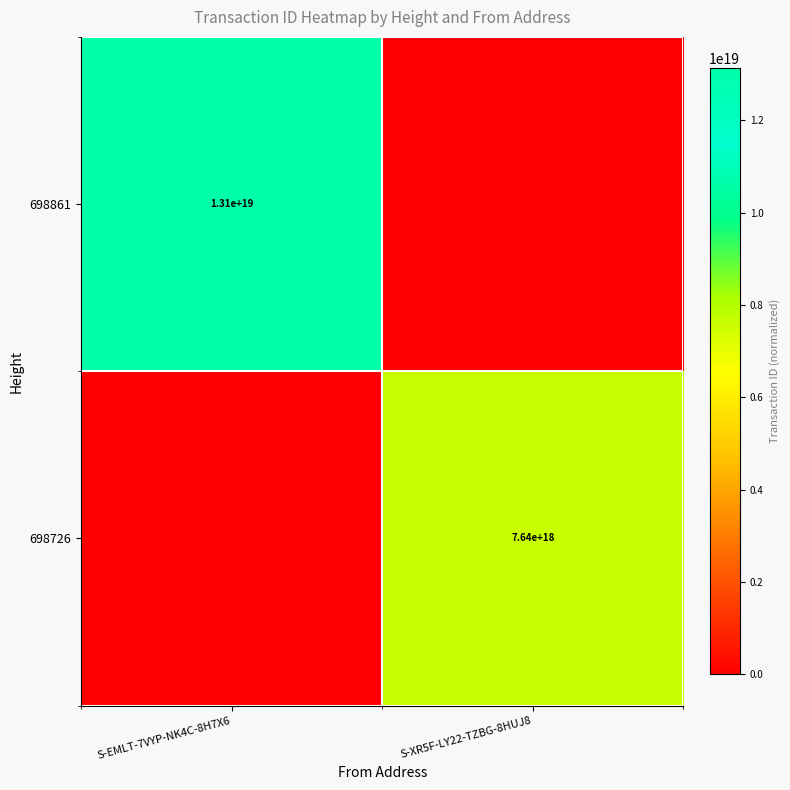

The 698861 series shows 7635829884037498880 at S-EMLT-7VYP-NK4C-8H7X6. True or false?

False